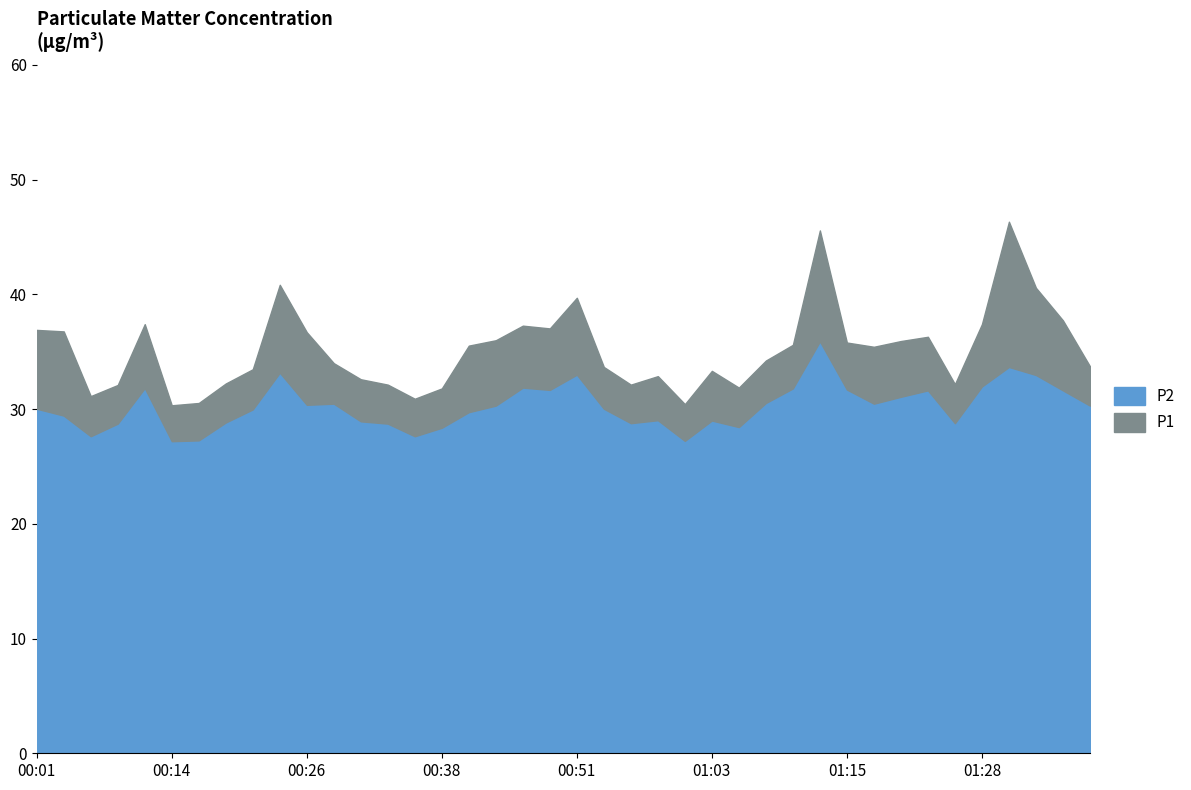

What is the difference between the highest and lowest values at 01:25?

3.4